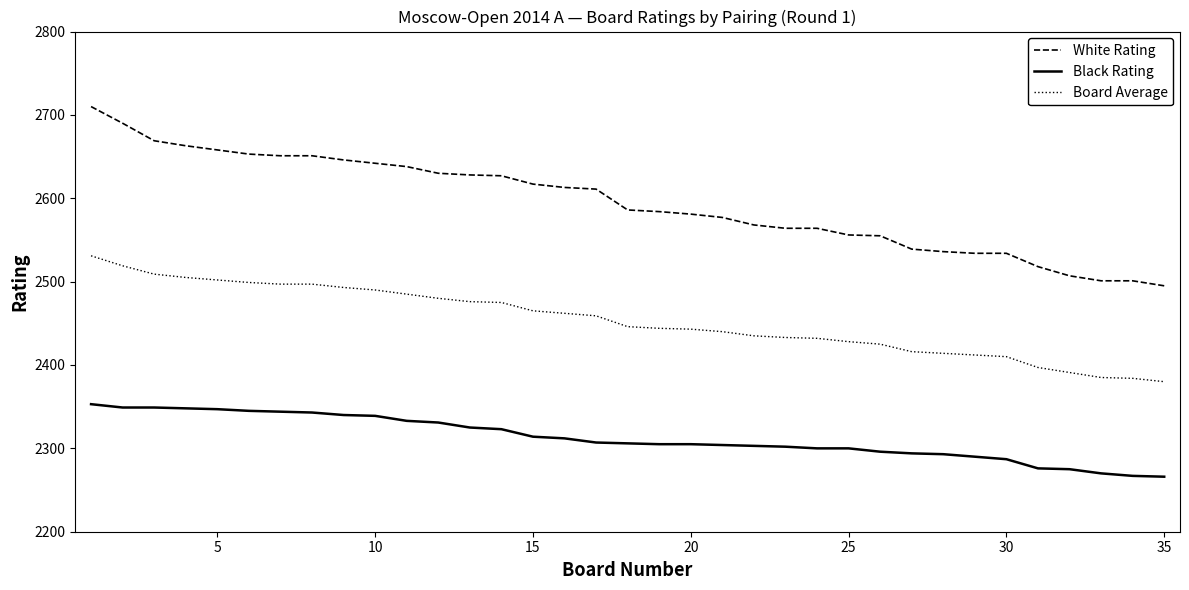

Which series has the largest range (max minus min)?

White Rating